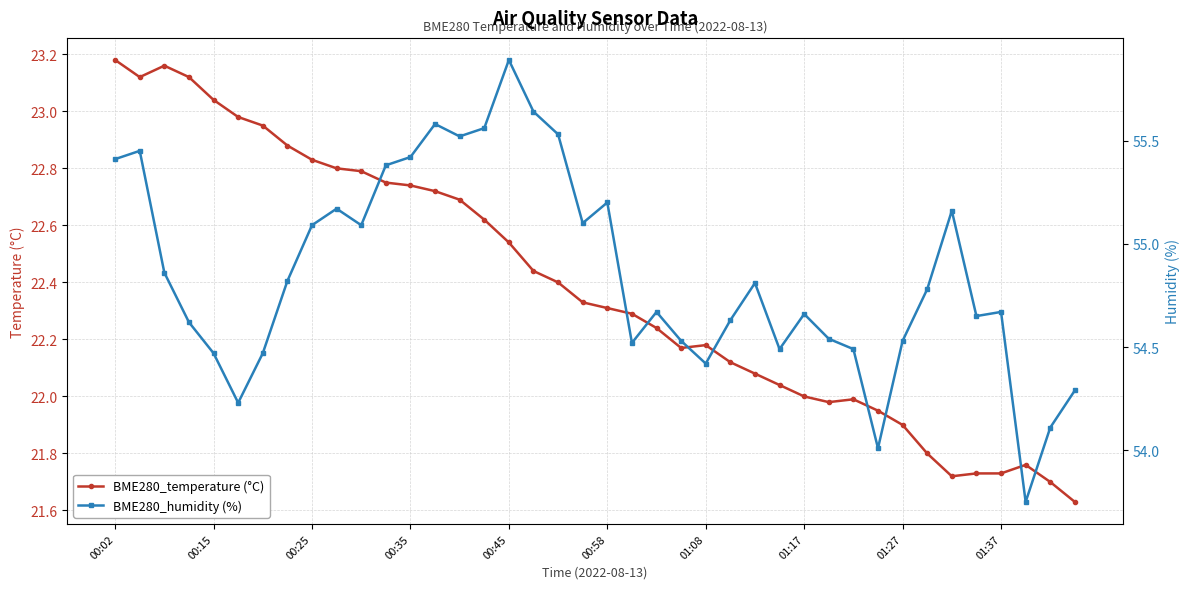

What are all the series names shown in the legend?

BME280_temperature (°C), BME280_humidity (%)